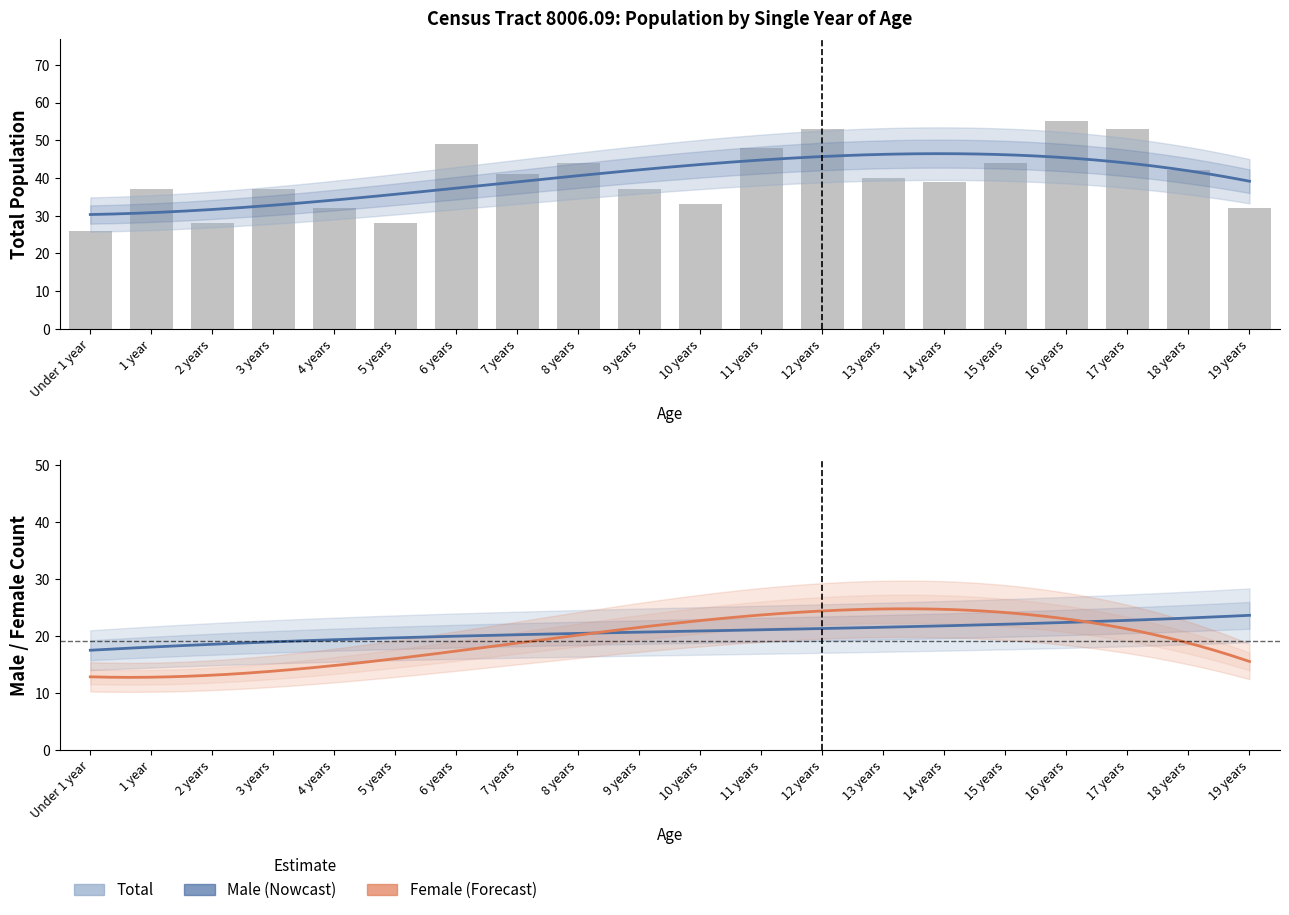

The value of Total at 3 years is 62. True or false?

False